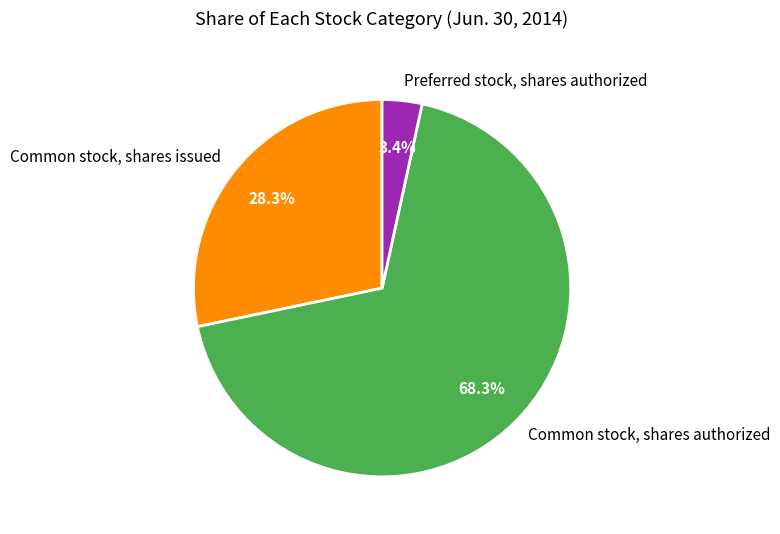

To the nearest percent, what is the average slice percentage?

33%